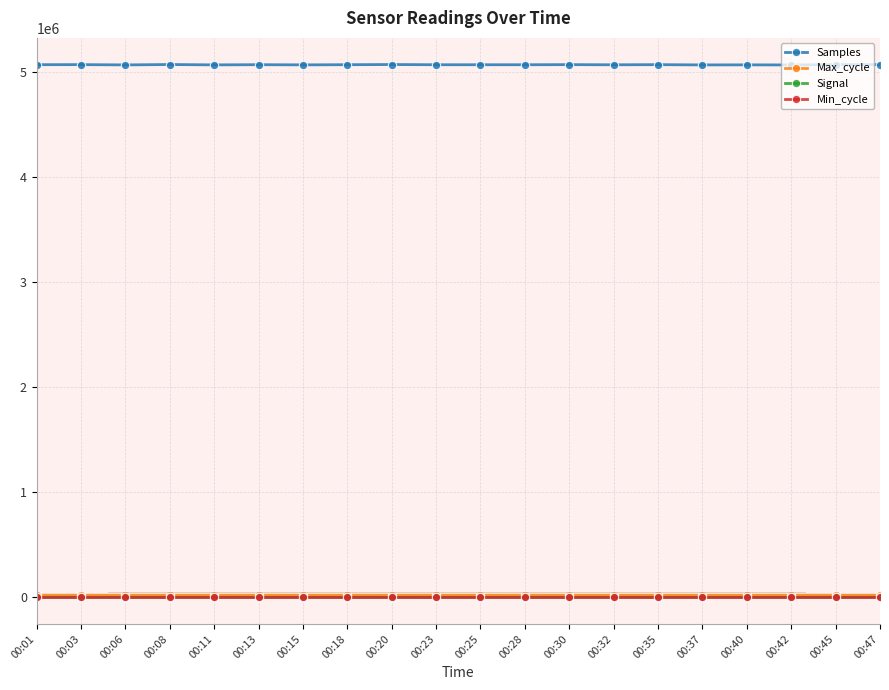

True or false: Max_cycle and Samples cross at least once.

False